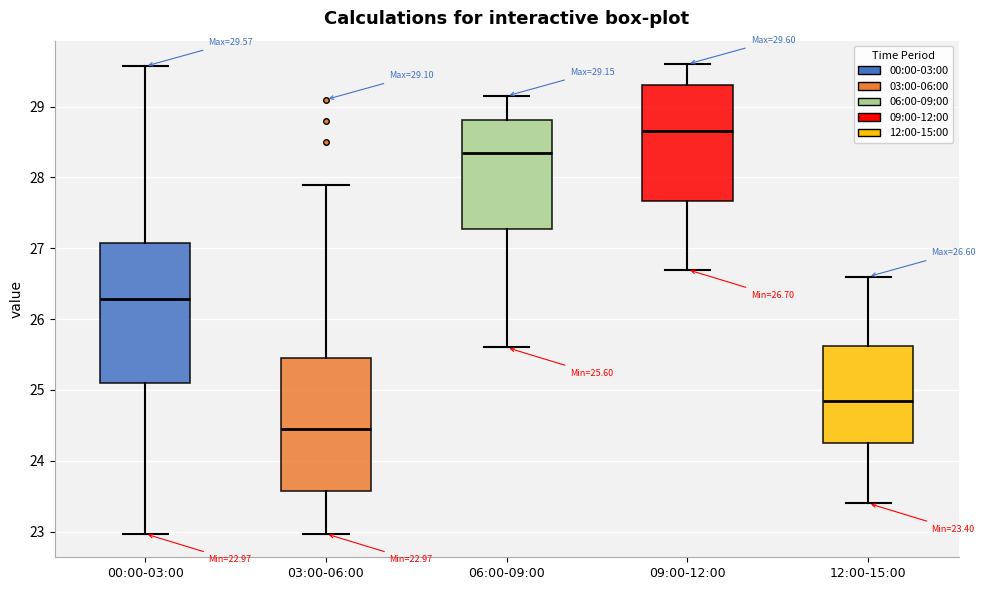

Which box has the lowest median line?

03:00-06:00